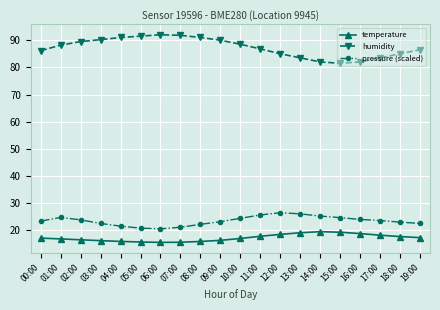

Does the chart display data point markers on the line(s)?

Yes